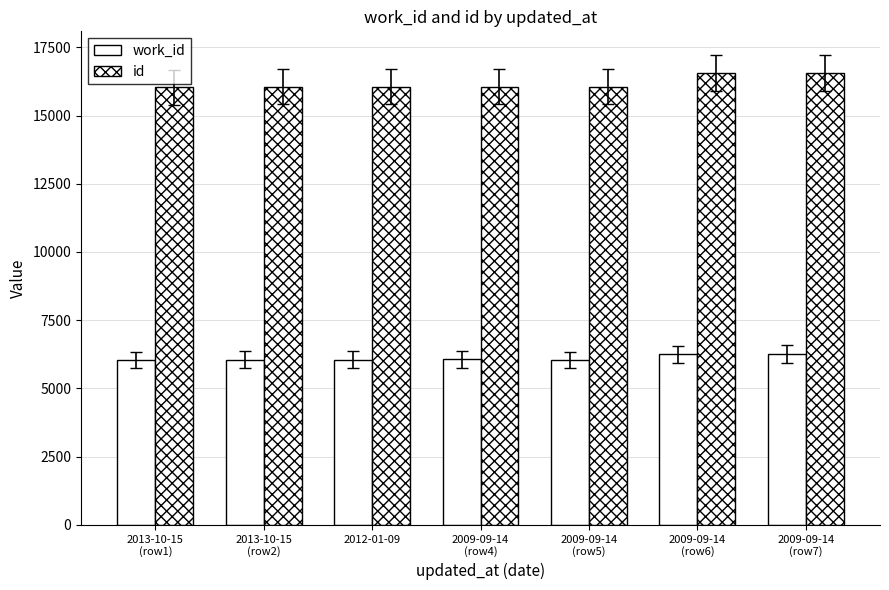

The value of id at 2013-10-15
(row1) is 16030. True or false?

True